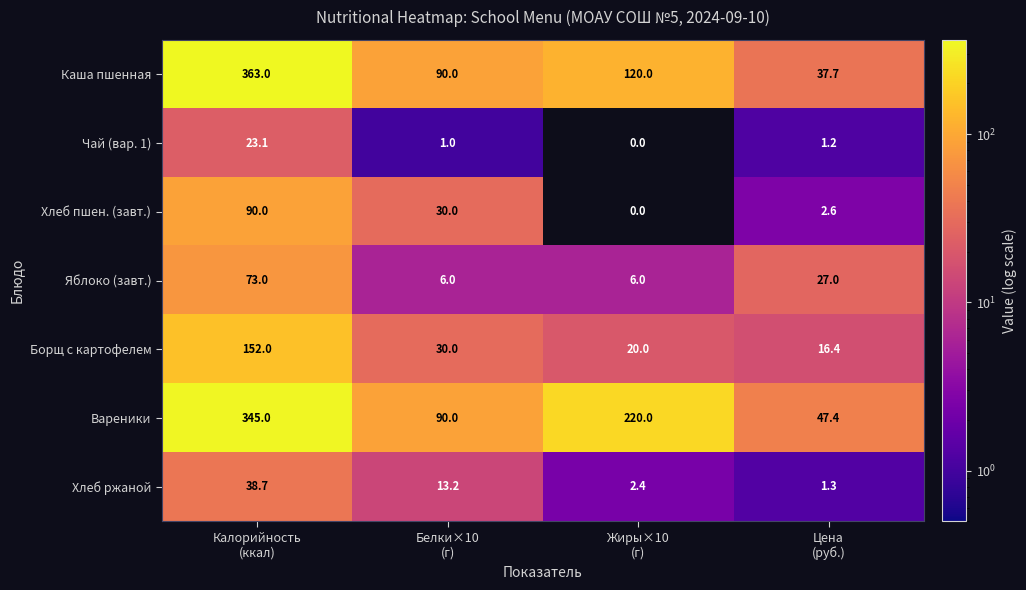

Count the Яблоко (завт.) values in the range 6 to 73.

4